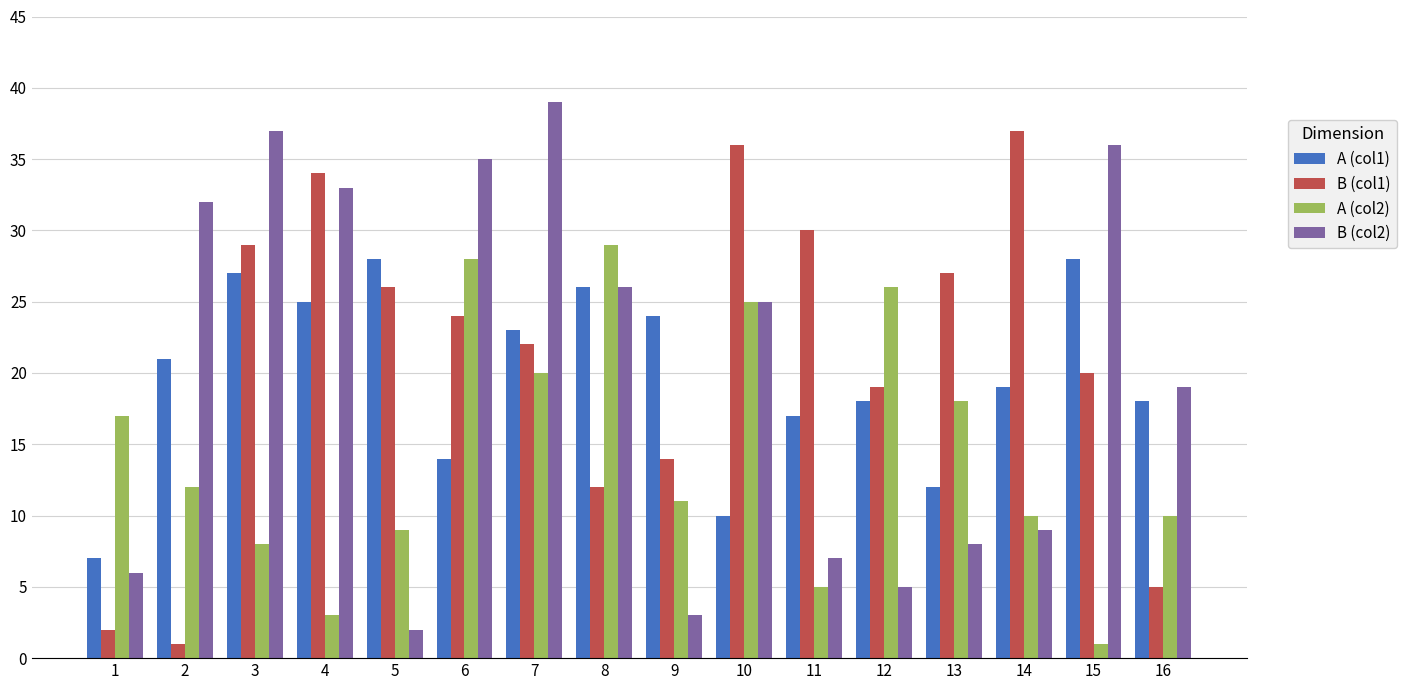

Which series has the largest total across all categories?

B (col1)